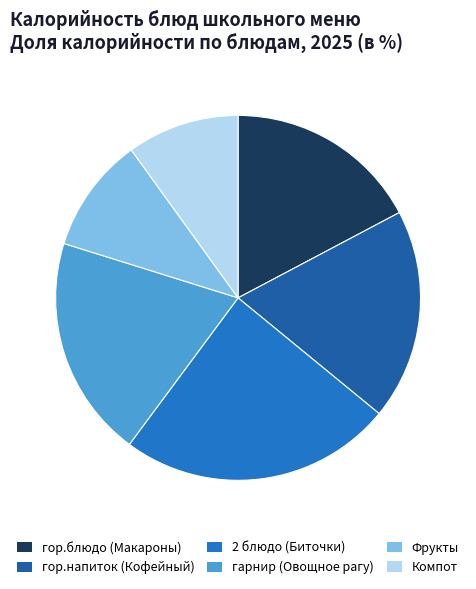

Combined, do гор.напиток (Кофейный) and Фрукты account for over 50%?

No